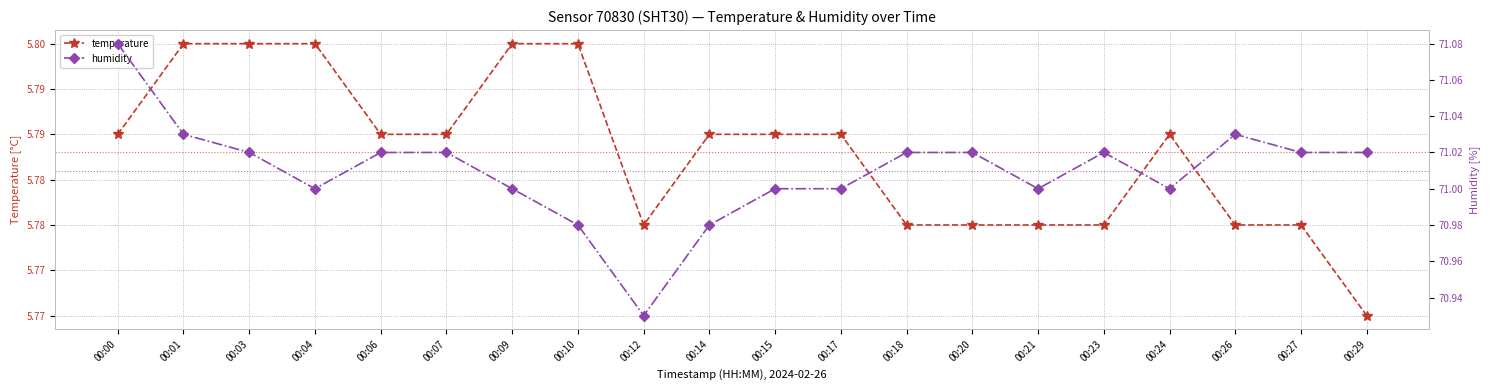

In temperature, how many points are lower than both neighbors (excluding endpoints)?

1